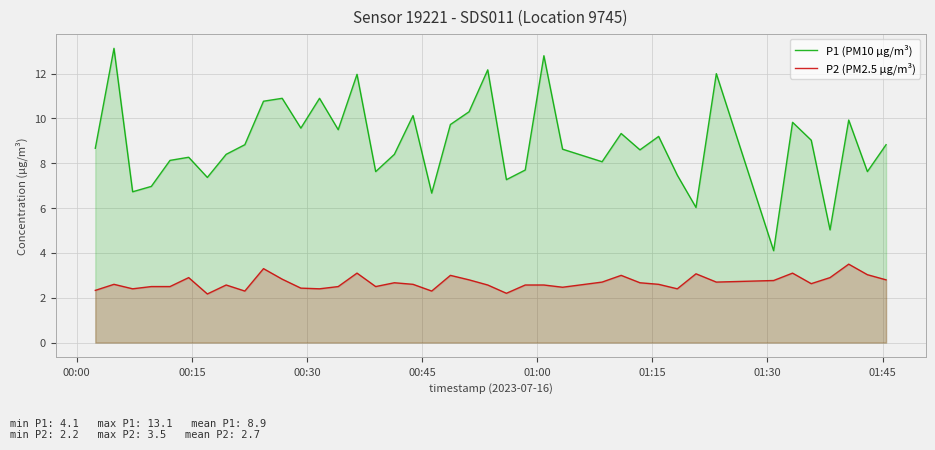

Which series has the largest total across all categories?

P1